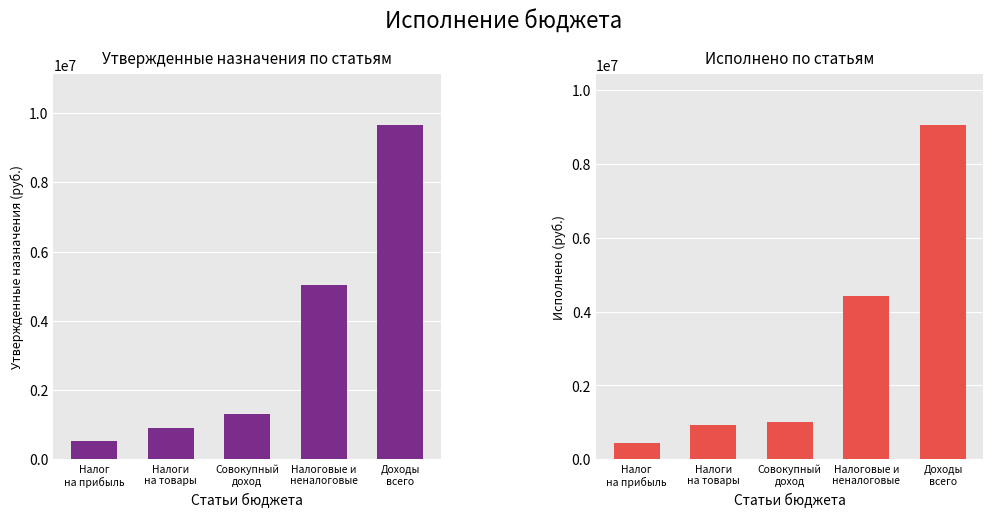

At which category is the sum across all series the highest?

Доходы
всего